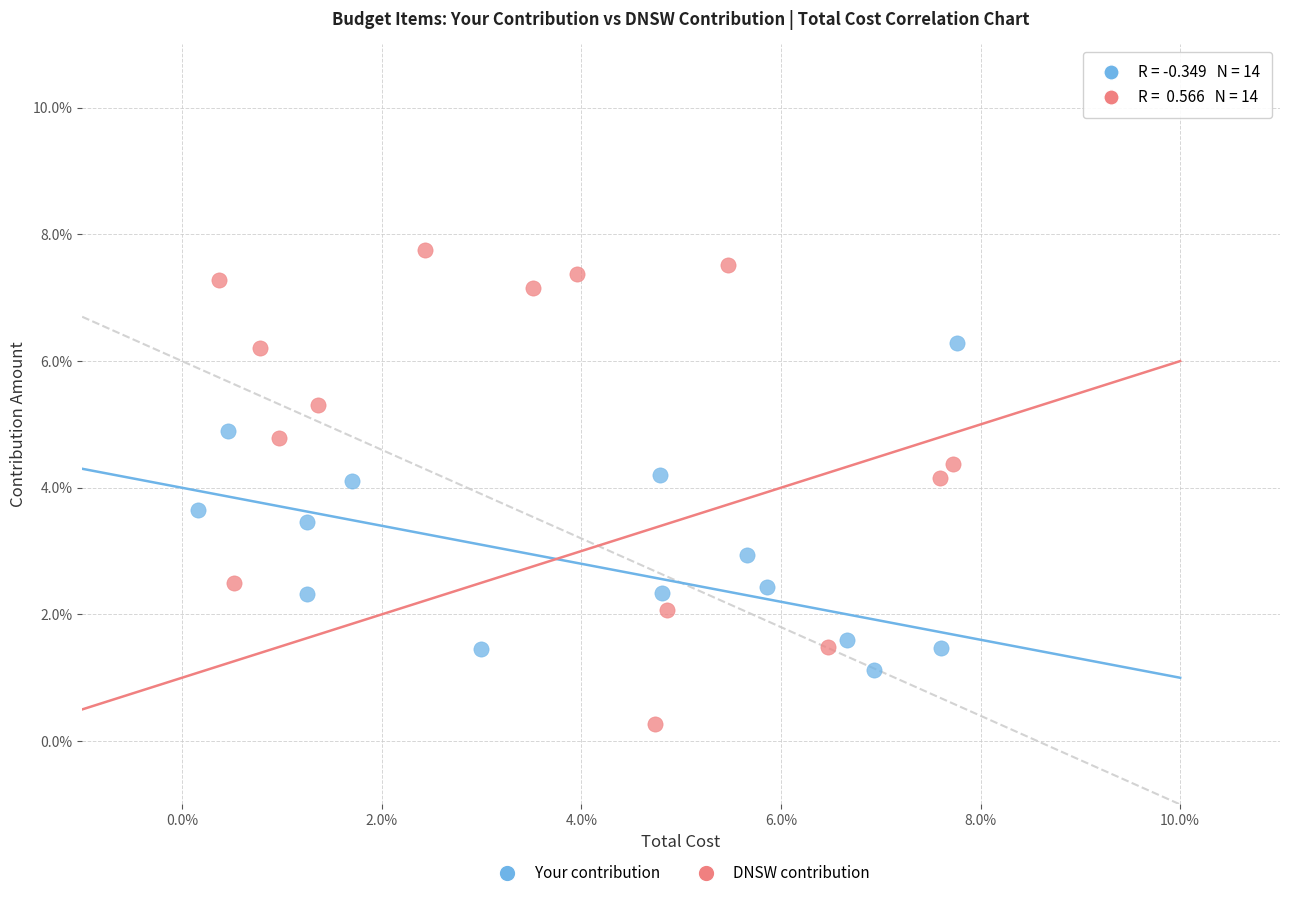

What are all the series names shown in the legend?

Your contribution, DNSW contribution